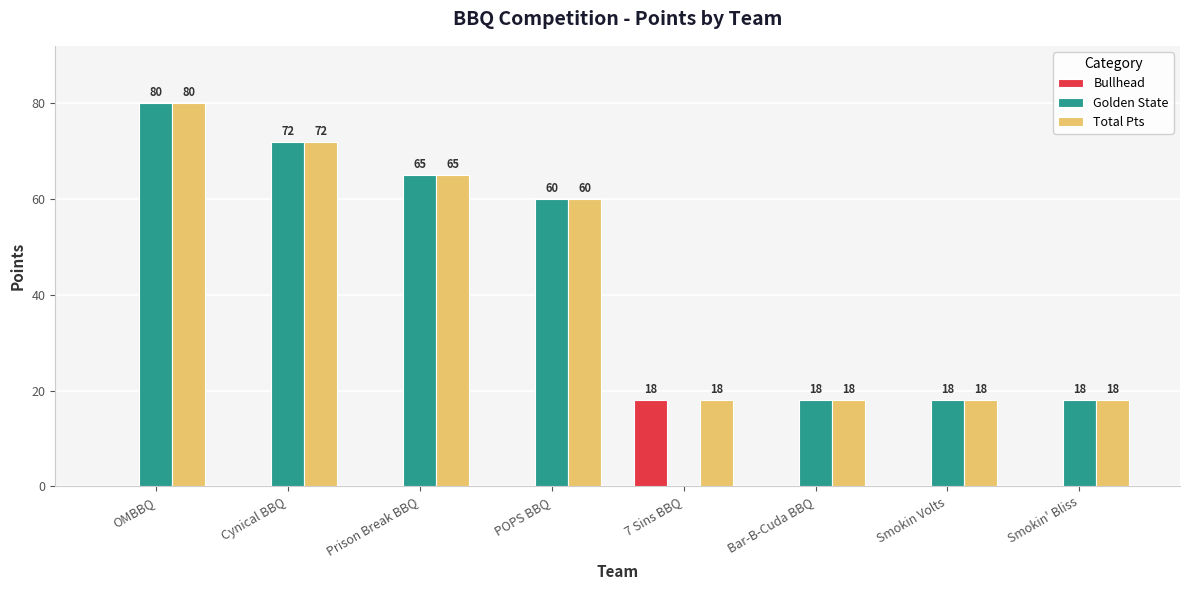

Where is Golden State nearest to the value 40?

POPS BBQ